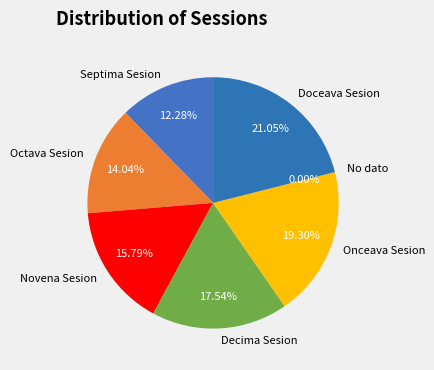

The No dato slice represents 1% of the pie. True or false?

False